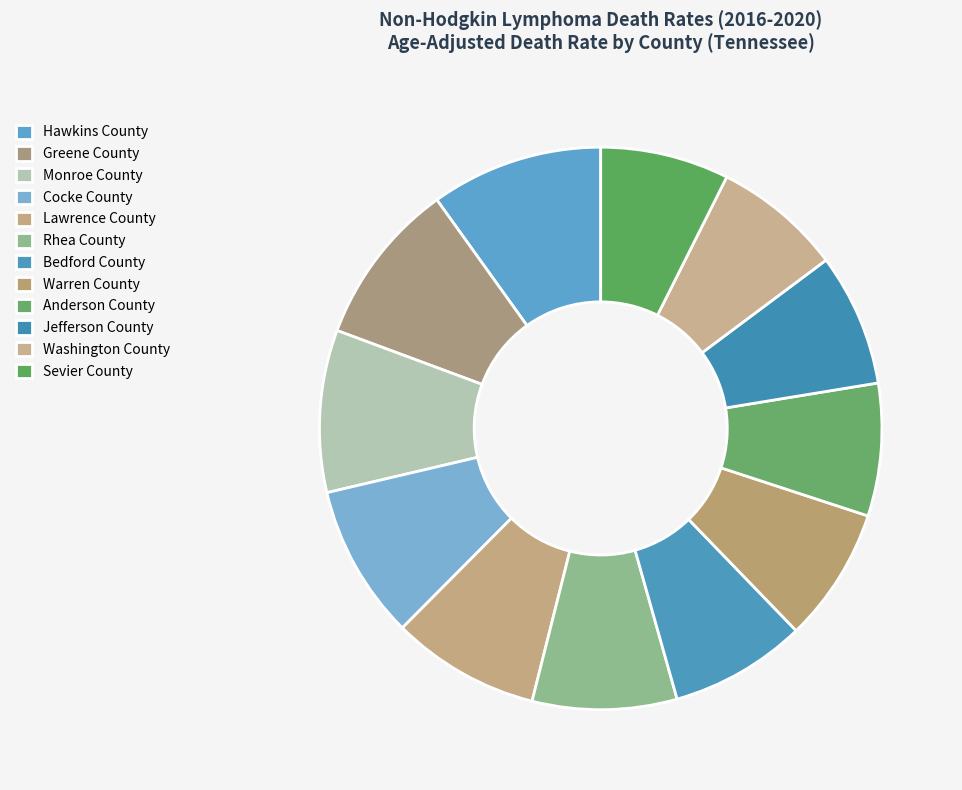

How many segments does this pie chart have?

12